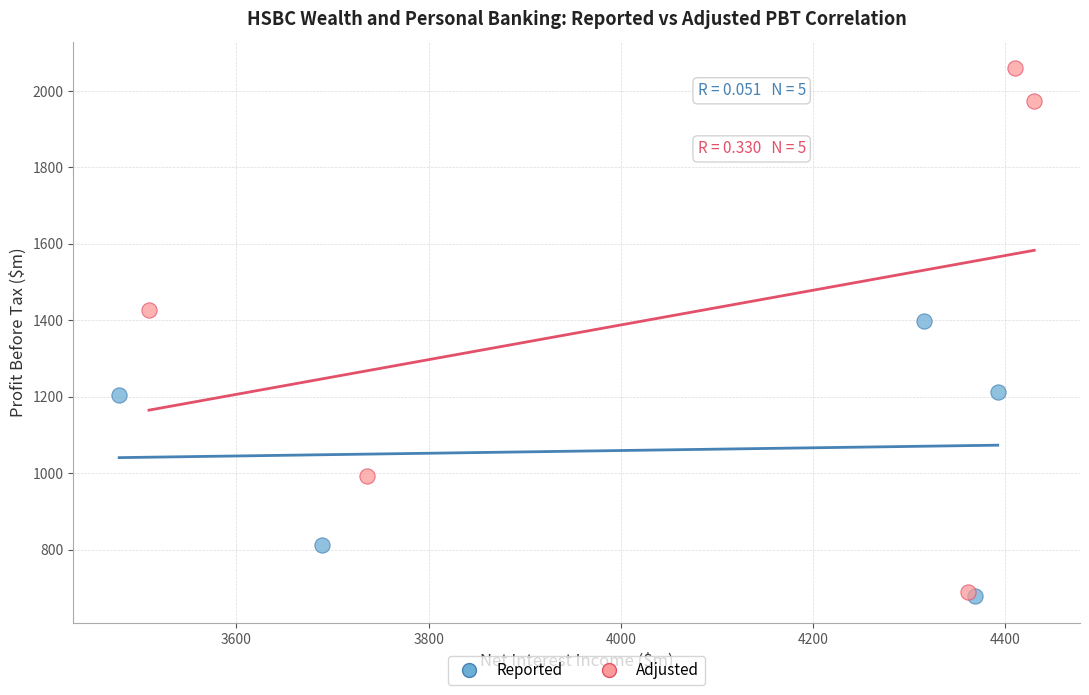

What are all the series names shown in the legend?

Reported, Adjusted